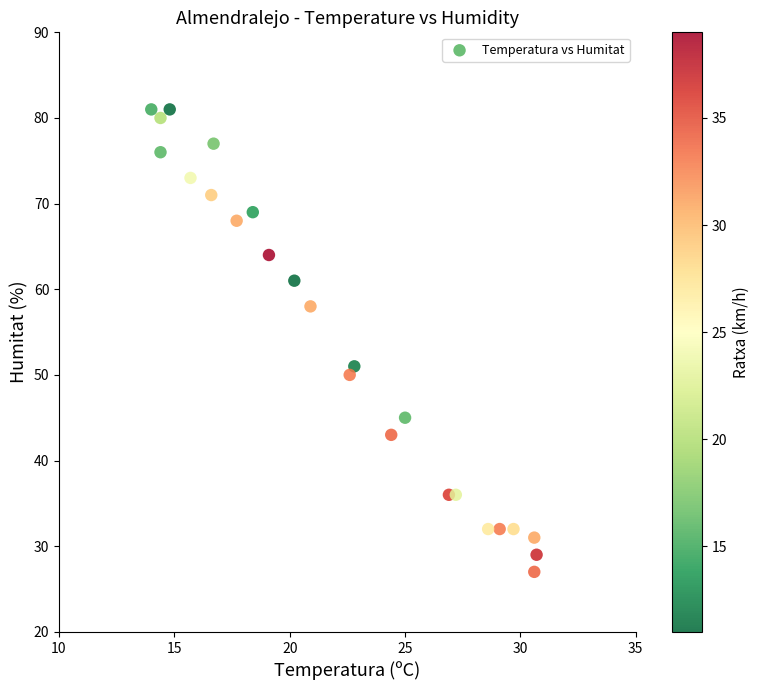

What Y value in the scatter plot is closest to 54?

51